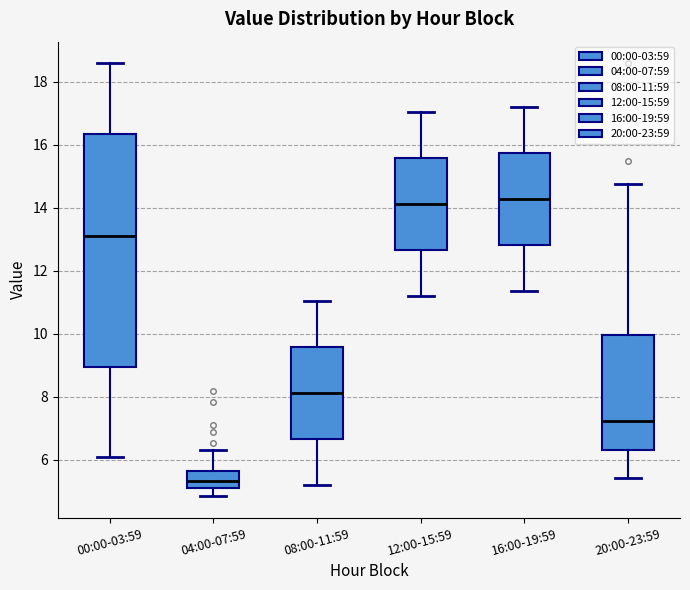

Where is the lower edge of the box for 04:00-07:59 on the y-axis? The values are not printed on the chart, so give them approximately, as read against the axis.

5.0